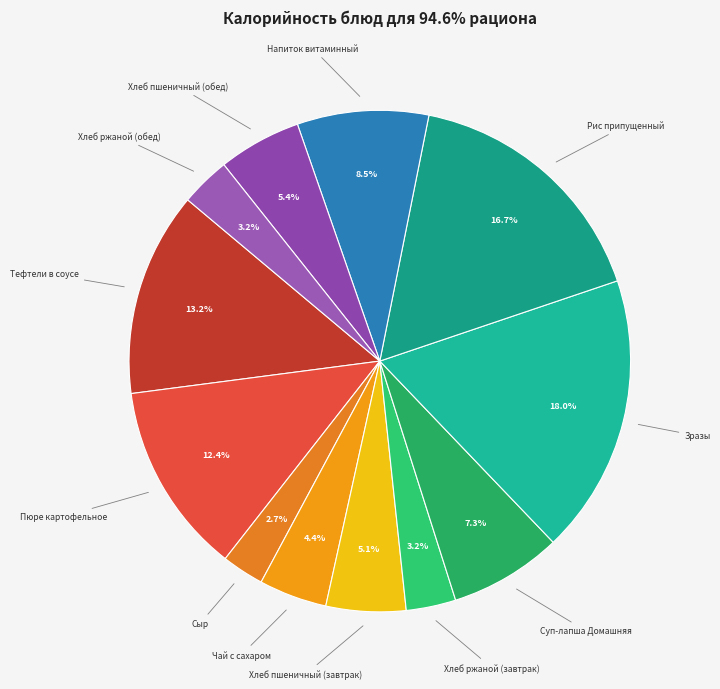

Is there any slice that represents more than half of the pie?

No